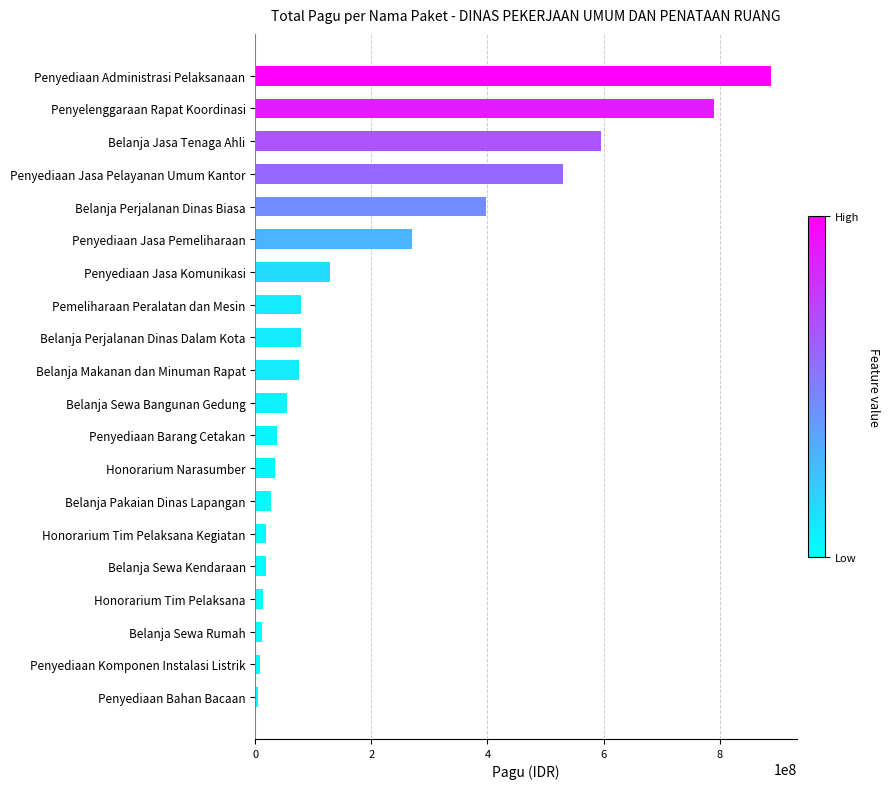

Approximately how many times larger is the value at Penyediaan Jasa Pelayanan Umum Kantor compared to Belanja Perjalanan Dinas Dalam Kota?

6.8